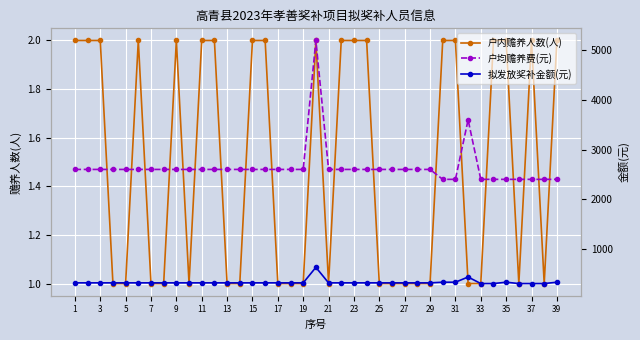

True or false: 户内赡养人数(人) has a value of 1 at 29.

True